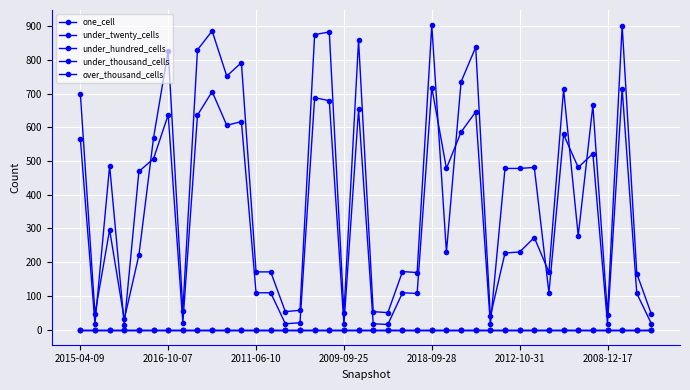

Is this an area chart (filled region under the line)?

No